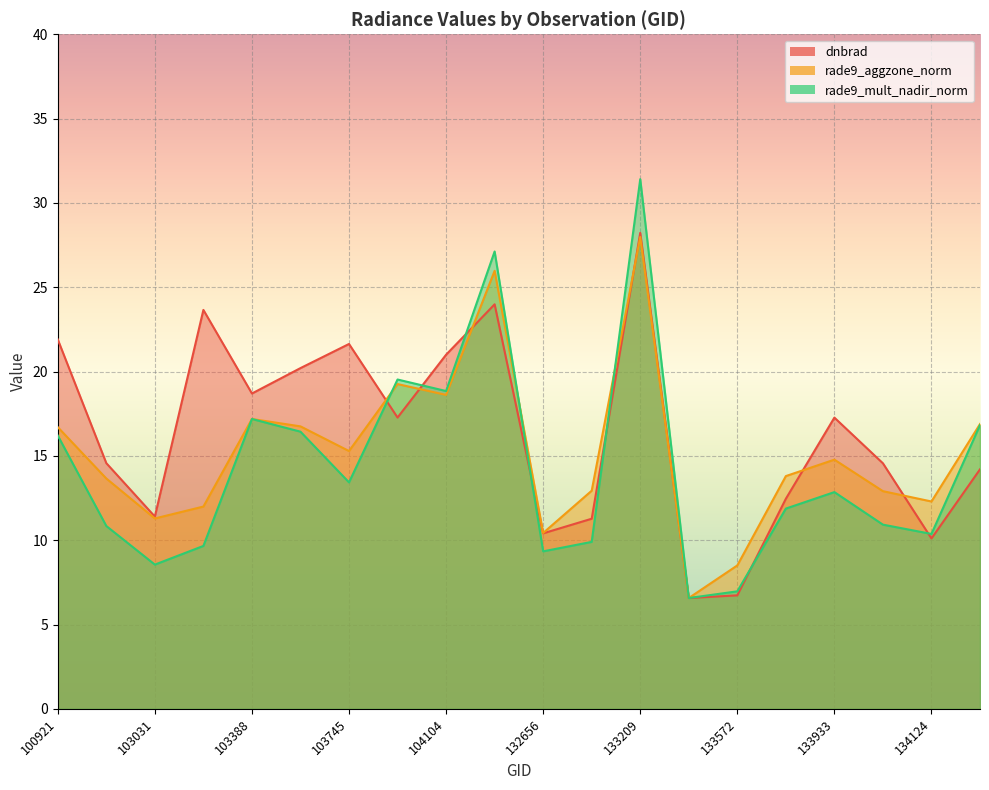

What is the average value of the rade9_mult_nadir_norm series?

14.2